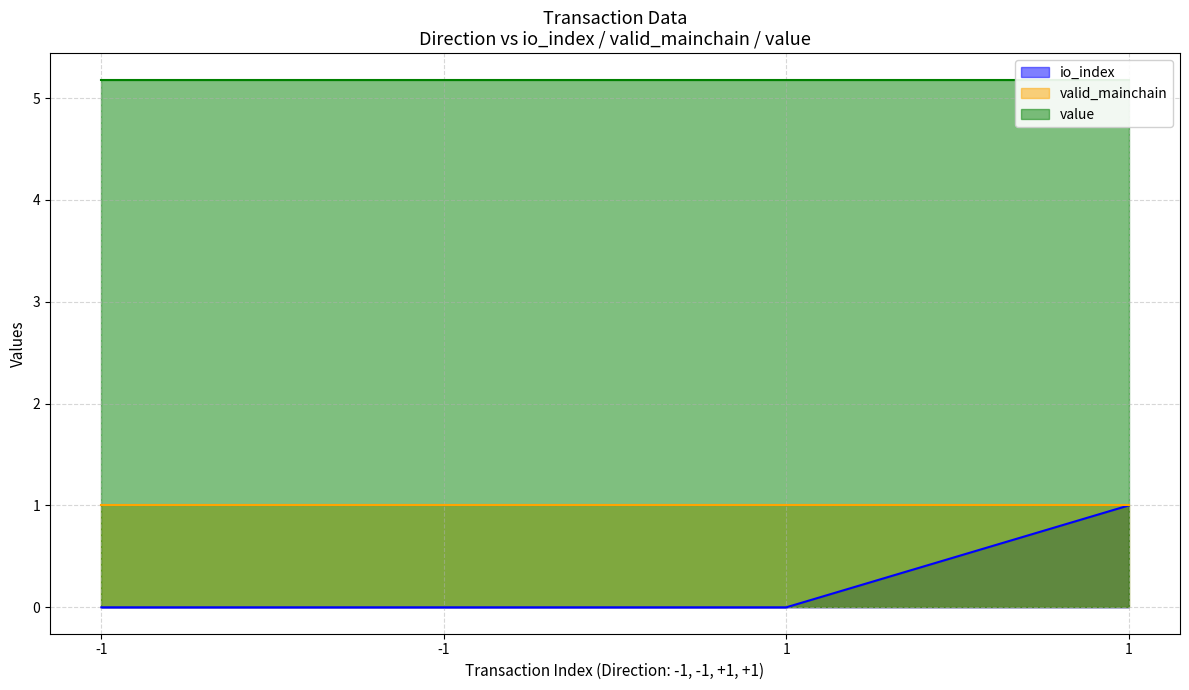

Reading left to right, extract all data points from this chart.

io_index: 0.0	0.0	0.0	1.0
valid_mainchain: 1.0	1.0	1.0	1.0
value: 5.2	5.2	5.2	5.2